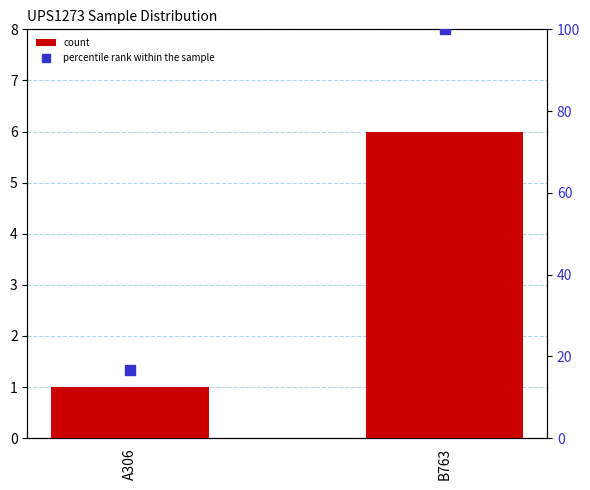

Rank the categories by percentile rank within the sample value from highest to lowest.

B763, A306